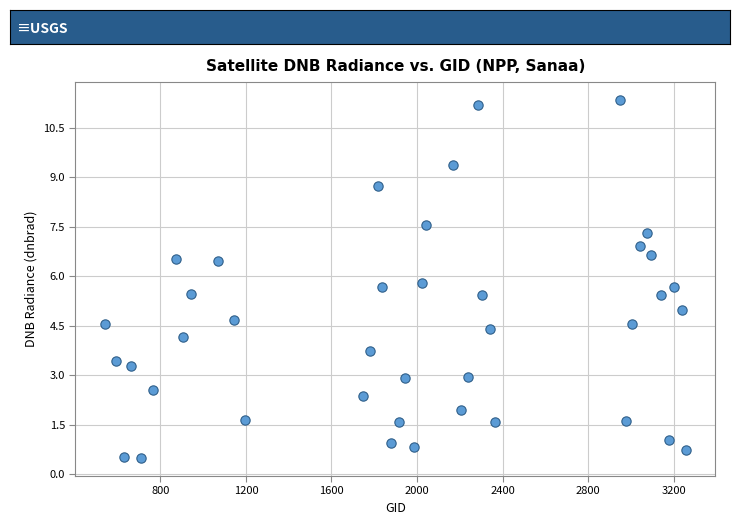

What is the range of Y values (max minus min)?

10.9